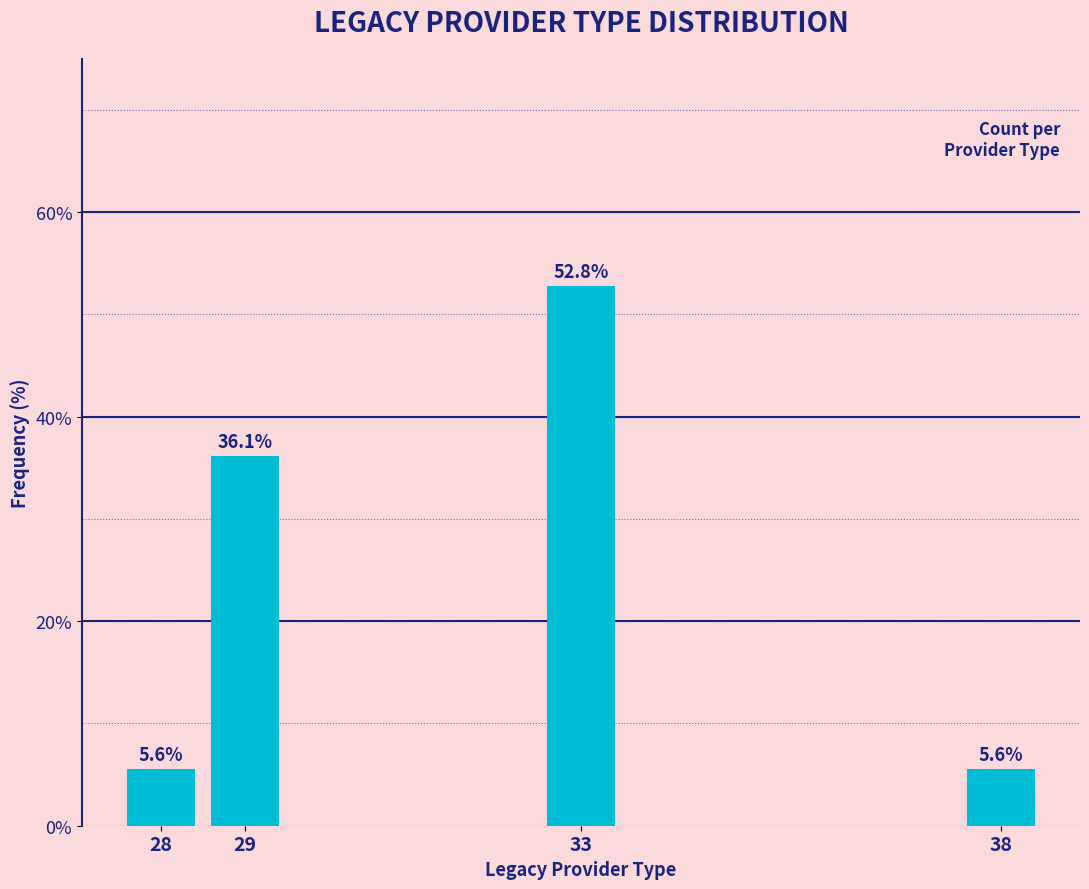

Reading right to left, extract all data points from this chart.

38=5.6	33=52.8	29=36.1	28=5.6